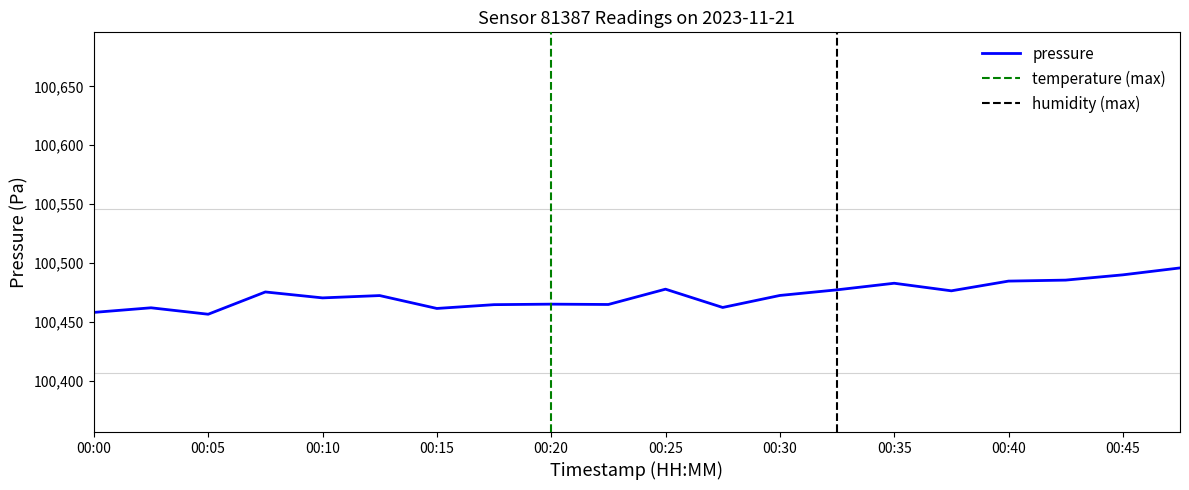

True or false: humidity has more than 1 interior local peaks.

True